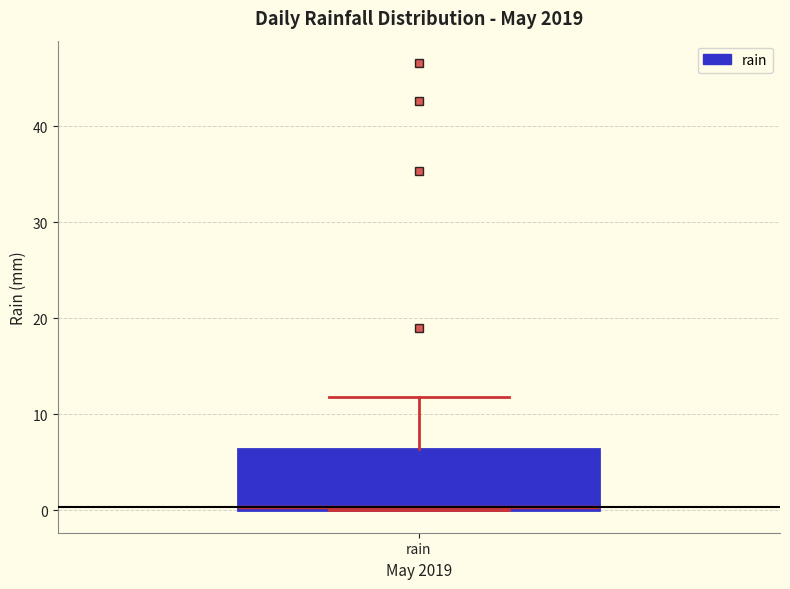

Where does the upper whisker of the box for rain end on the y-axis? The values are not printed on the chart, so give them approximately, as read against the axis.

12